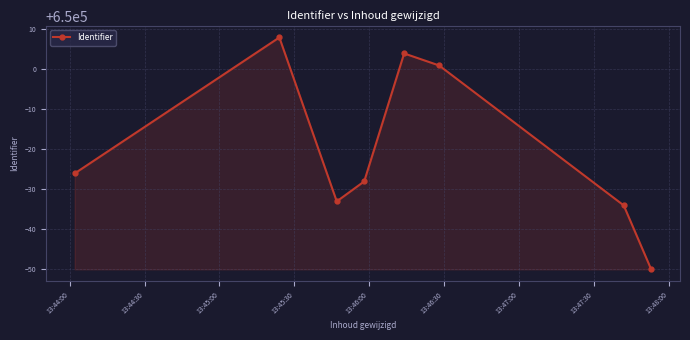

What is the difference between the second highest and second lowest values?

38